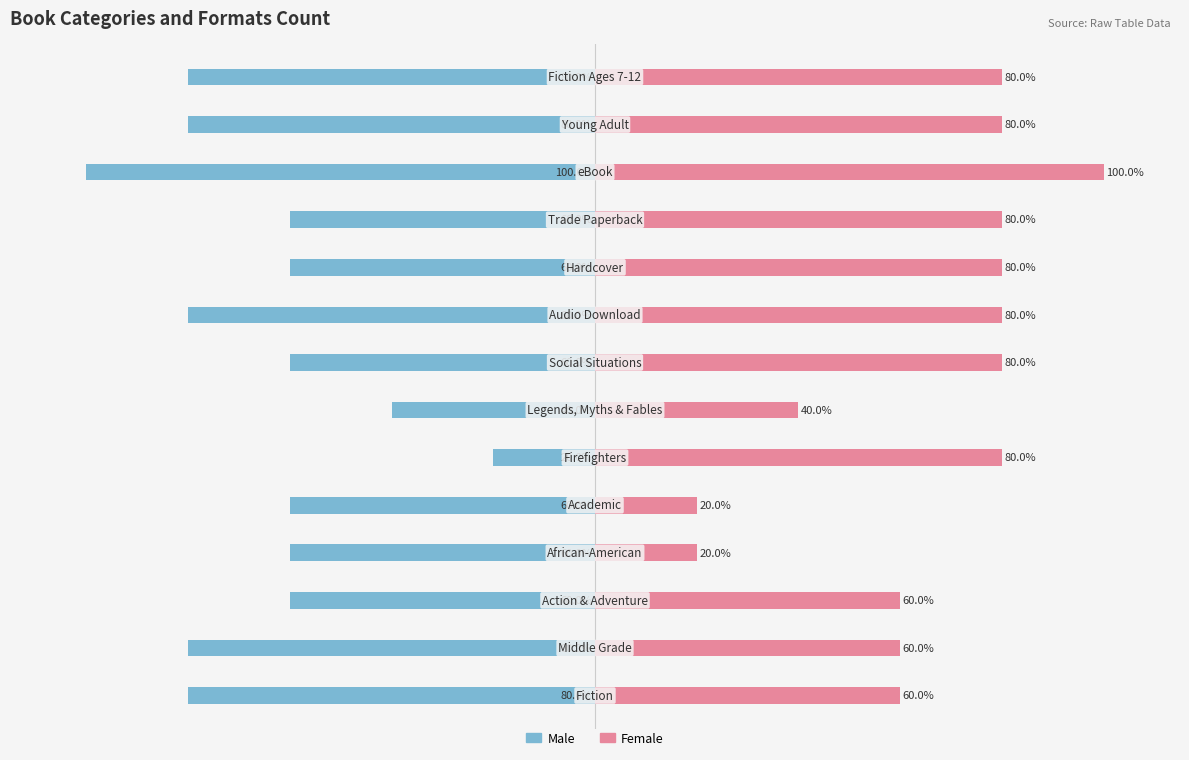

Reading left to right, transcribe all the data shown in this chart.

Male: 0=-80	1=-80	2=-60	3=-60	4=-60	5=-20	6=-40	7=-60	8=-80	9=-60	10=-60	11=-100	12=-80	13=-80
Female: 0=60	1=60	2=60	3=20	4=20	5=80	6=40	7=80	8=80	9=80	10=80	11=100	12=80	13=80